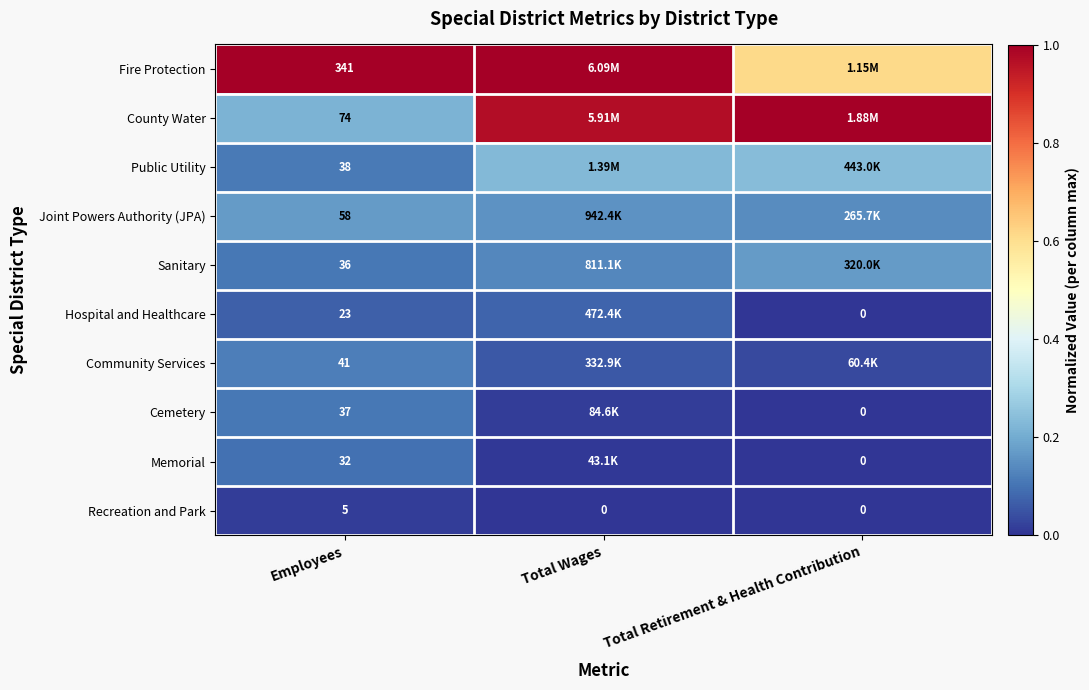

Is the value of Cemetery at Employees greater than the value of Recreation and Park at Total Retirement & Health Contribution?

Yes